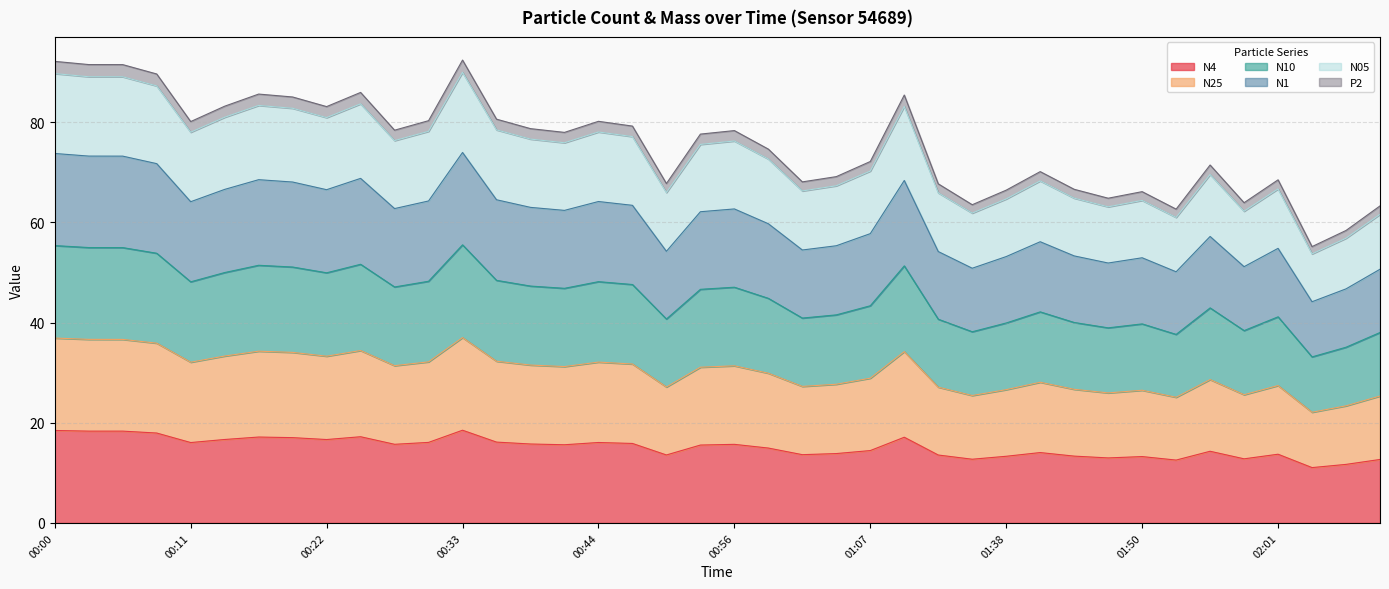

What is the minimum value for N4?

11.1